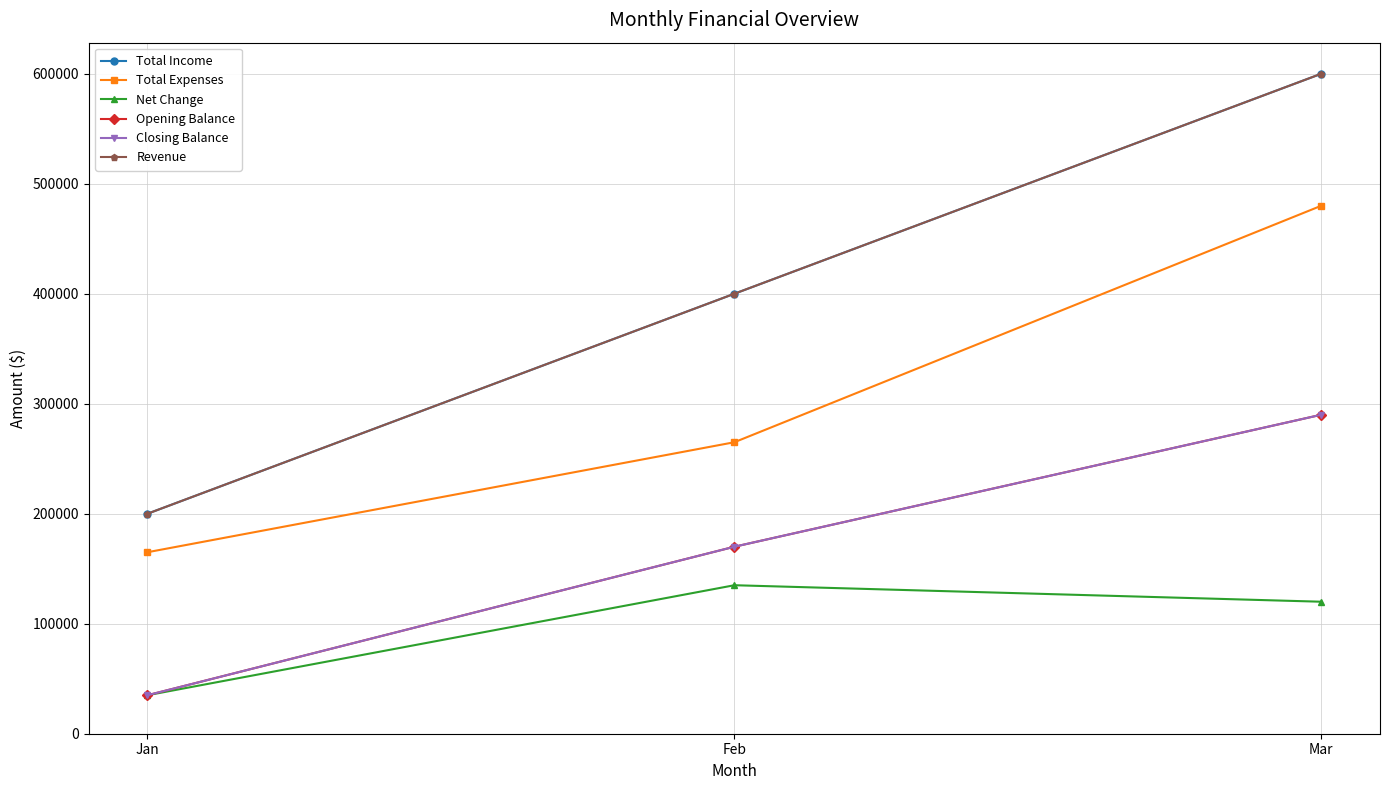

Is this an area chart (filled region under the line)?

No